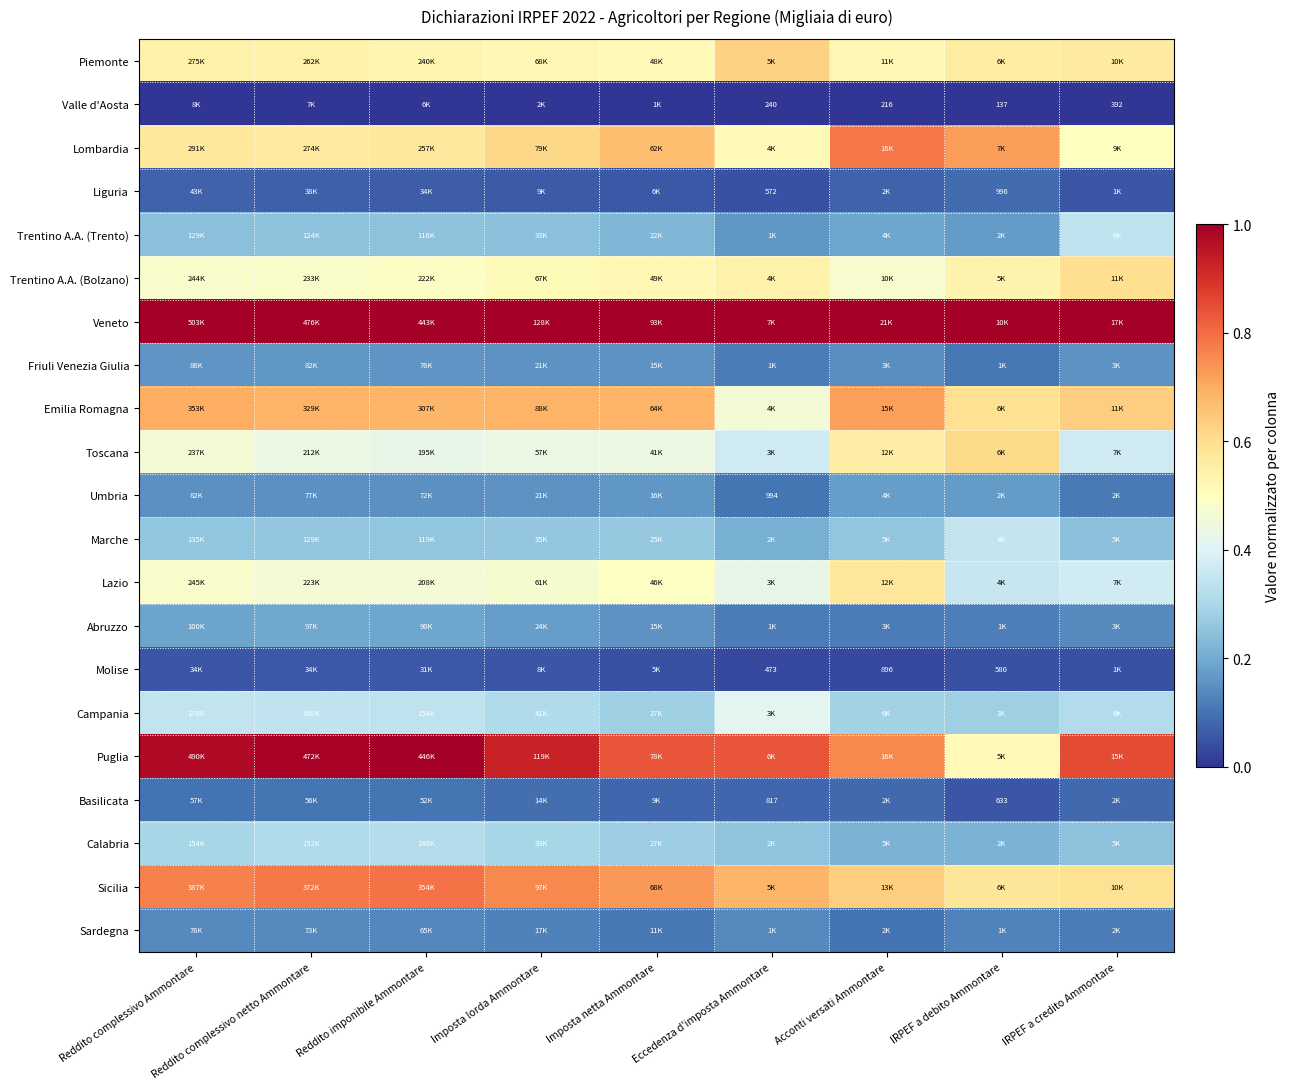

How many series are shown in this chart?

21